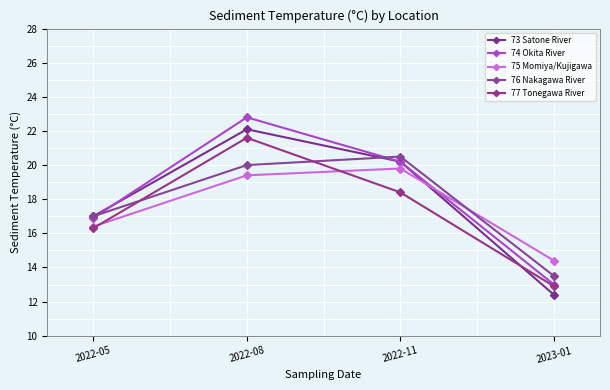

What is the difference between the second highest and minimum values in the 73 Satone River series?

7.8